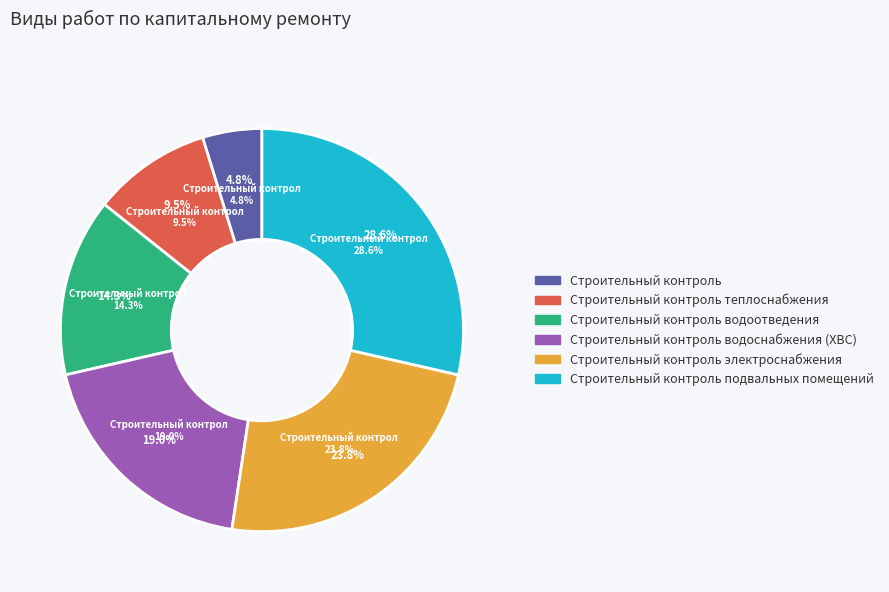

Is it true that Строительный контроль водоотведения is 14% of the pie?

True